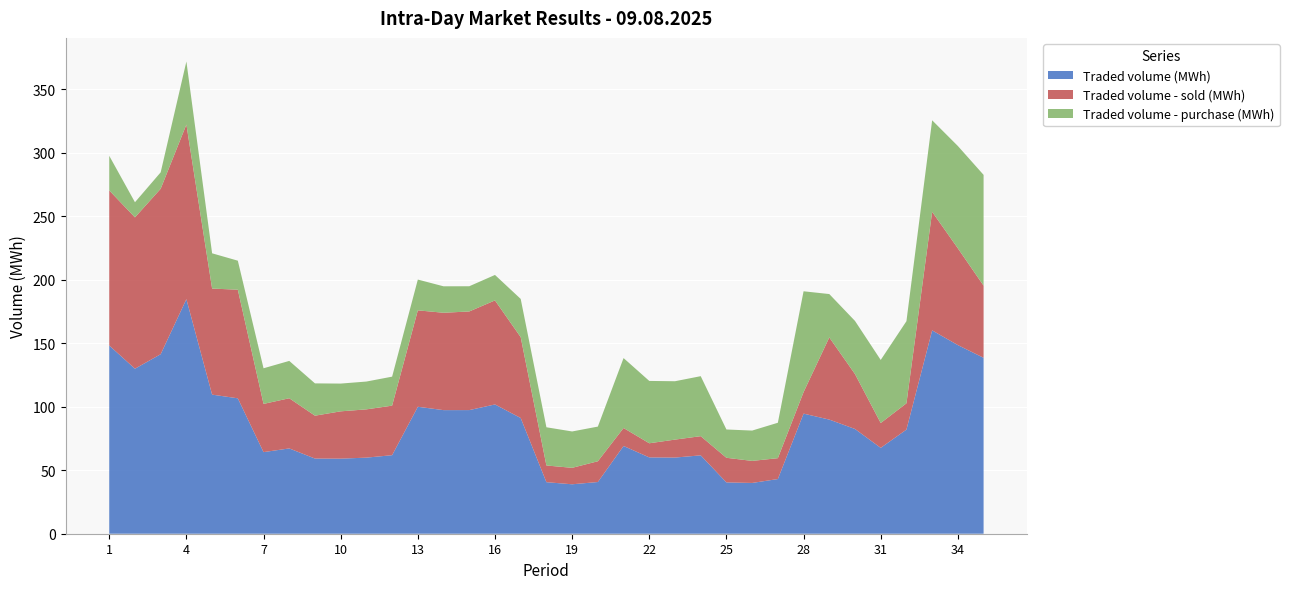

Reading right to left, transcribe all the data shown in this chart.

Traded volume (MWh): 35=138.5	34=148.5	33=160.1	32=82.0	31=67.6	30=82.5	29=89.8	28=94.5	27=43.0	26=40.0	25=40.4	24=61.7	23=60.0	22=60.1	21=69.1	20=40.7	19=38.9	18=40.6	17=91.1	16=101.8	15=97.3	14=97.3	13=100.0	12=61.8	11=59.9	10=59.1	9=59.2	8=67.2	7=64.2	6=106.6	5=109.5	4=184.7	3=141.3	2=129.9	1=148.2
Traded volume - sold (MWh): 35=56.8	34=76.2	33=93.3	32=20.7	31=19.6	30=43.2	29=64.7	28=16.9	27=16.4	26=17.4	25=19.4	24=15.1	23=14.2	22=11.1	21=14.2	20=16.4	19=12.9	18=13.2	17=63.6	16=81.9	15=77.7	14=76.7	13=75.9	12=39.0	11=38.0	10=37.2	9=33.8	8=39.5	7=38.0	6=85.5	5=83.5	4=137.4	3=130.2	2=119.1	1=122.1
Traded volume - purchase (MWh): 35=87.2	34=80.5	33=72.0	32=64.7	31=49.6	30=41.8	29=34.1	28=79.4	27=27.9	26=23.9	25=22.3	24=47.2	23=46.0	22=49.1	21=55.0	20=27.3	19=28.6	18=30.1	17=30.1	16=20.1	15=19.9	14=20.8	13=24.2	12=22.8	11=21.9	10=21.9	9=25.4	8=29.4	7=28.1	6=22.9	5=27.8	4=49.6	3=12.9	2=11.9	1=27.2